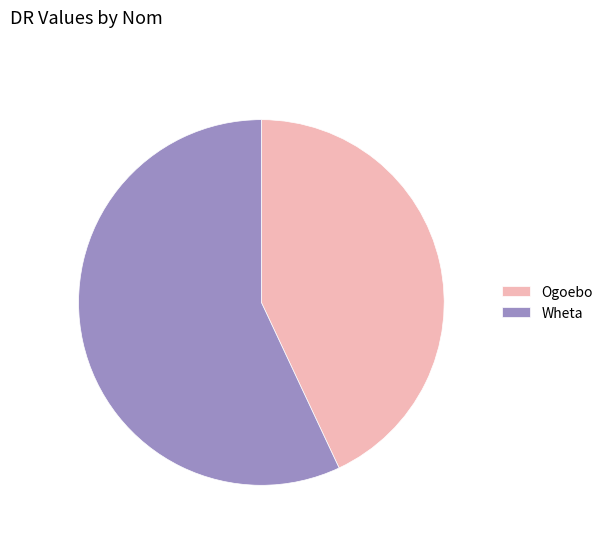

What is the majority slice?

Wheta